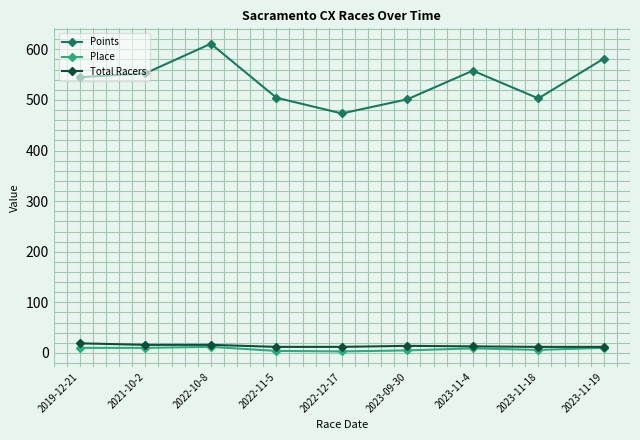

What is the minimum value shown in the chart?

3.0